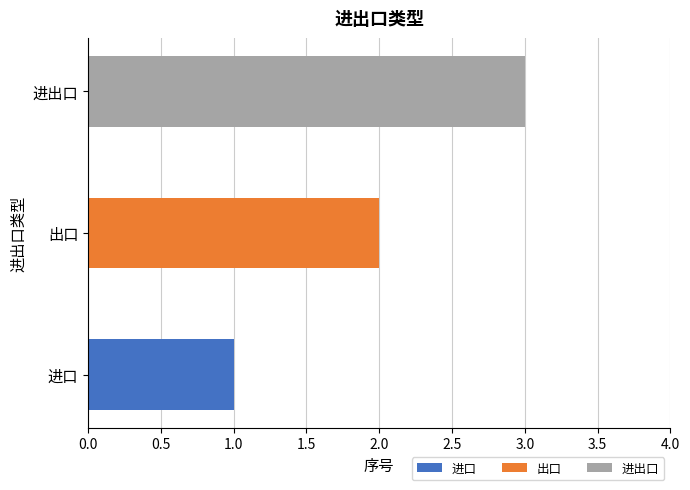

What is the label of the 1st bar from the left?

进口